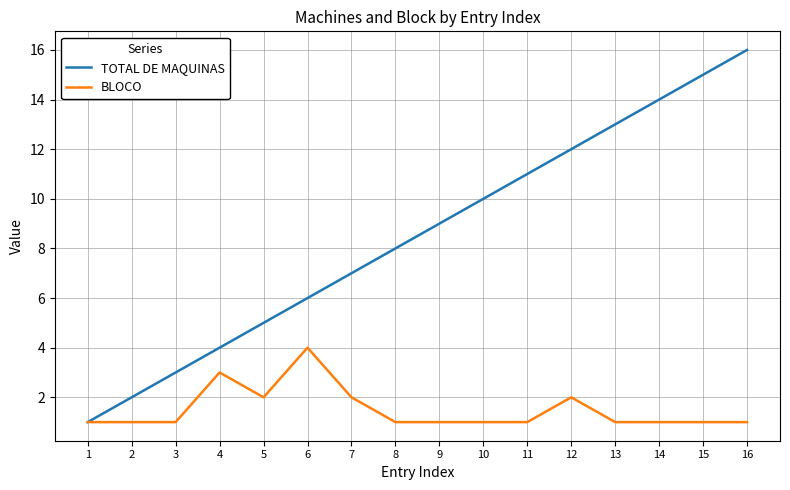

What is the highest value of the TOTAL DE MAQUINAS series?

16